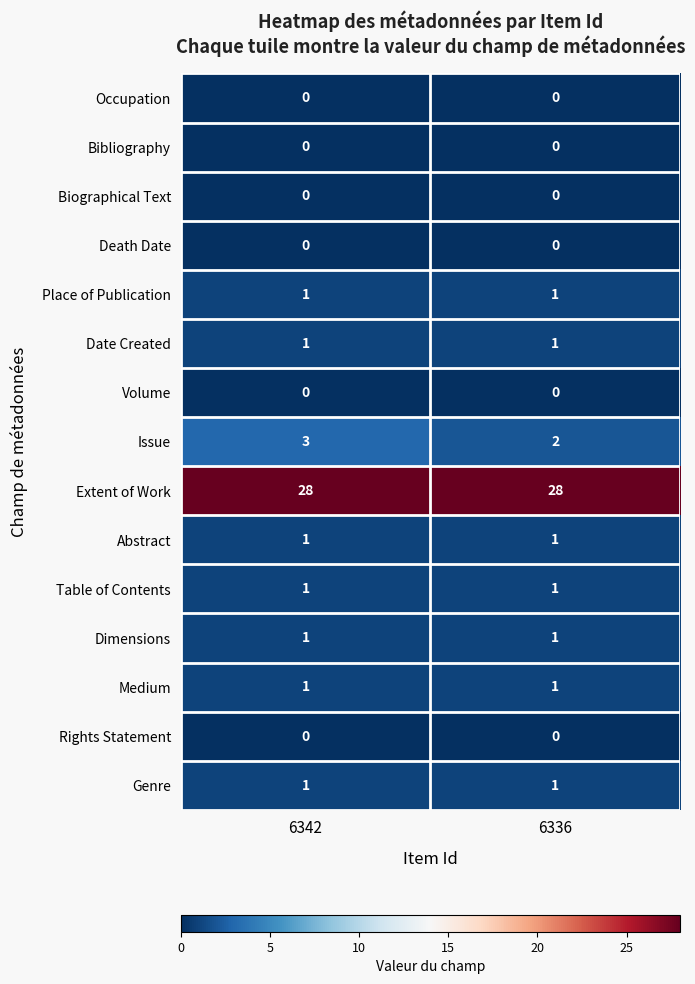

True or false: Medium has a value of 1 at 6336.

True